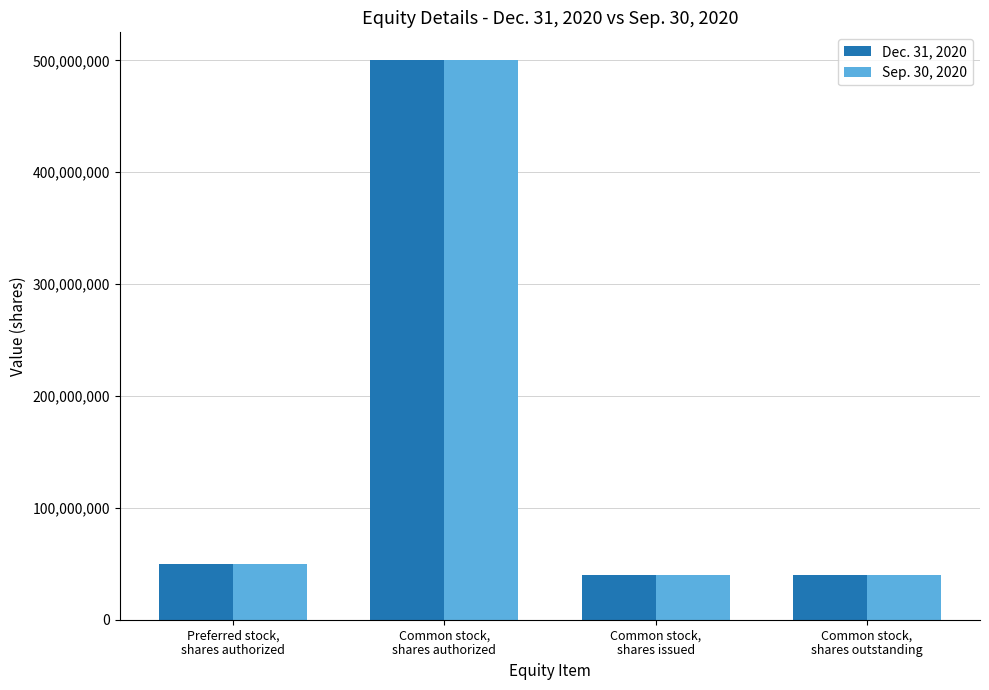

What is the smallest value displayed?

40413033